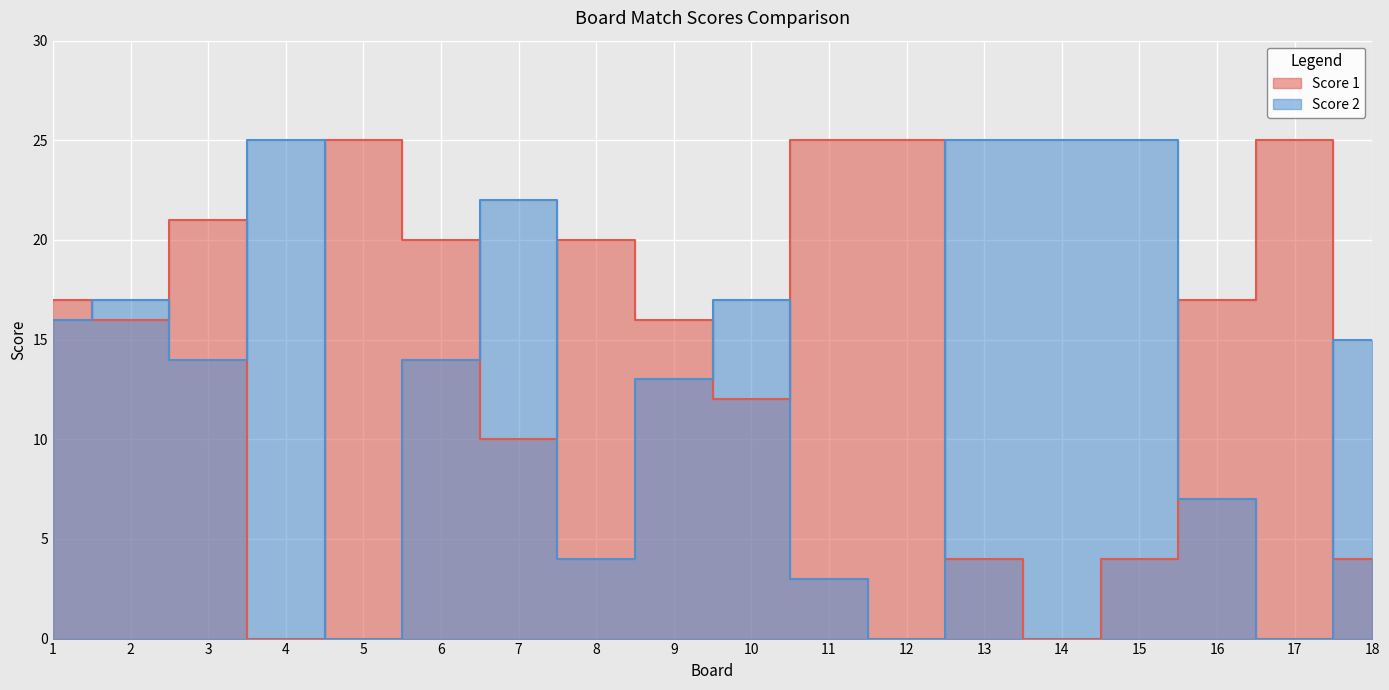

What value does the Score 1 series have at 1, to the nearest 5?

15